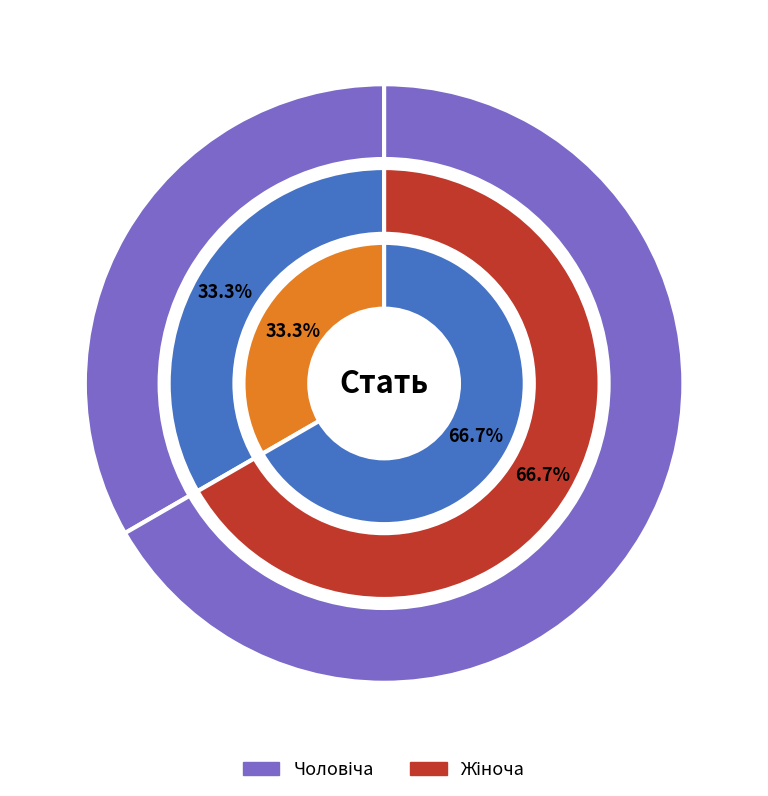

What is the ratio of the value at Жіноча to the value at Чоловіча?

2.0